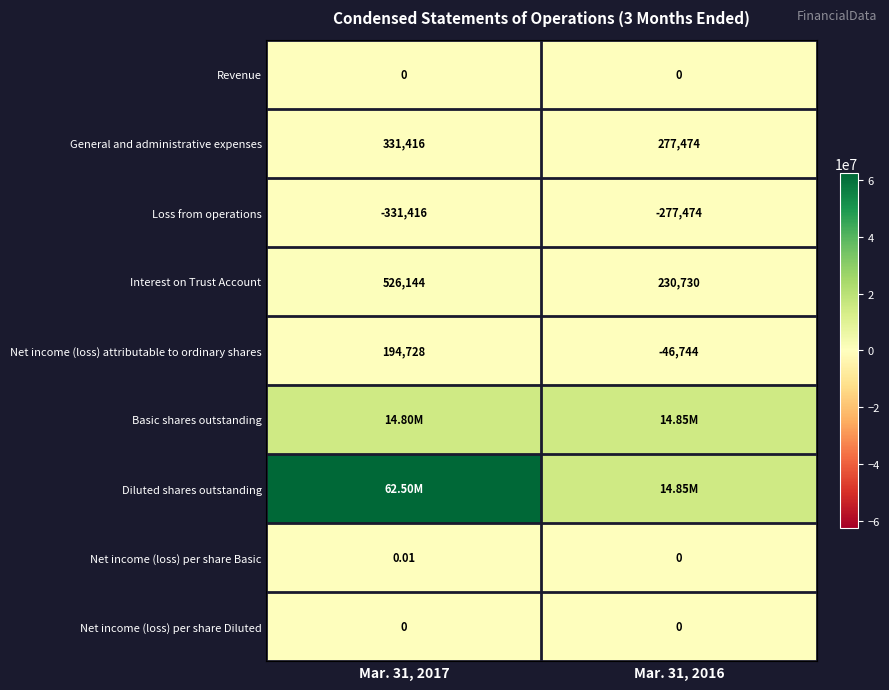

Which series has the largest range (max minus min)?

Diluted shares outstanding